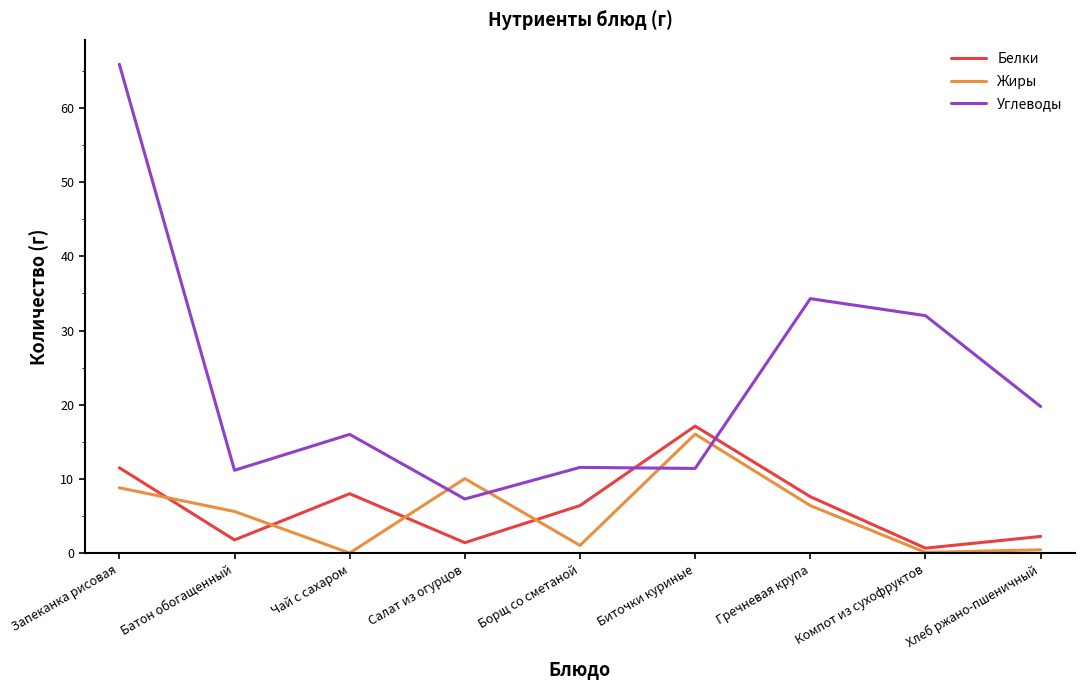

Which series has the widest spread of values?

Углеводы